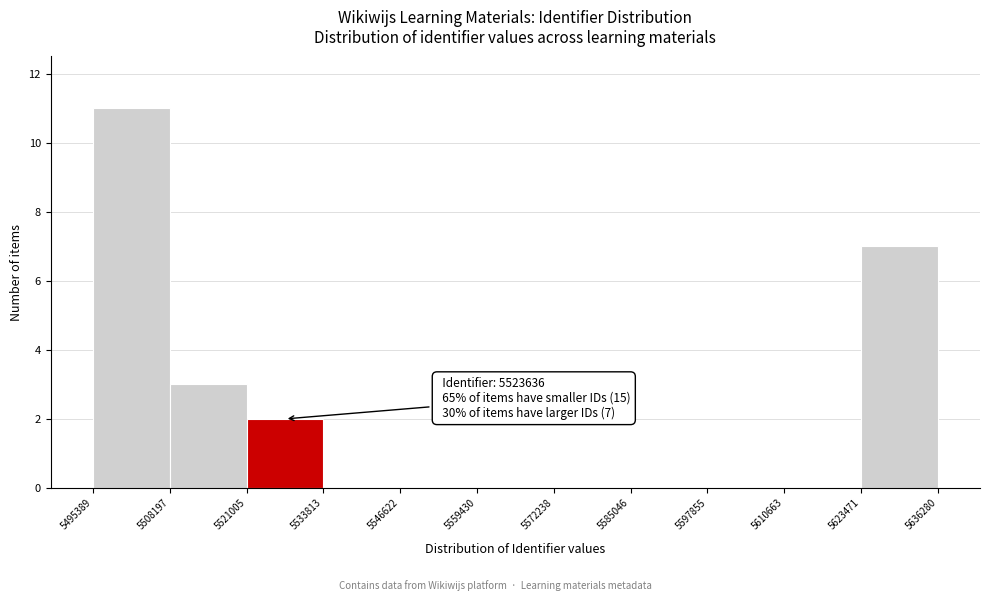

Over which range of the x-axis is the bar tallest?

5495389 to 5508197